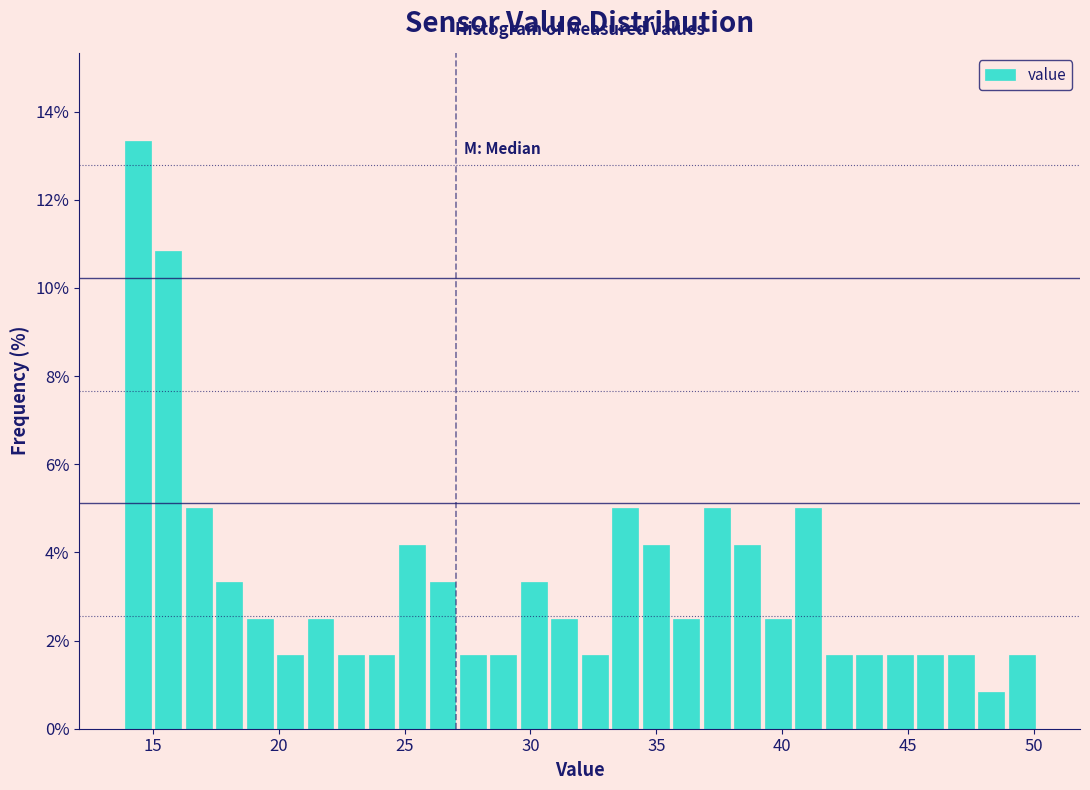

Read against the x-axis, roughly where is the centre of the tallest bar?

14.5